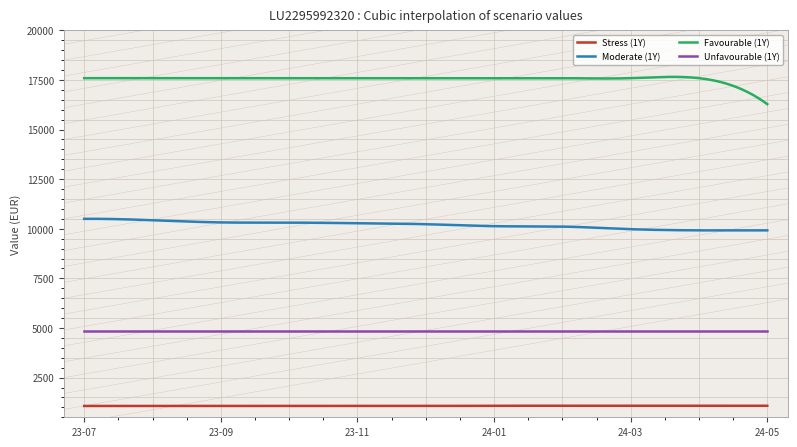

Rank the series by their average value, from highest to lowest.

Favourable (1Y), Moderate (1Y), Unfavourable (1Y), Stress (1Y)